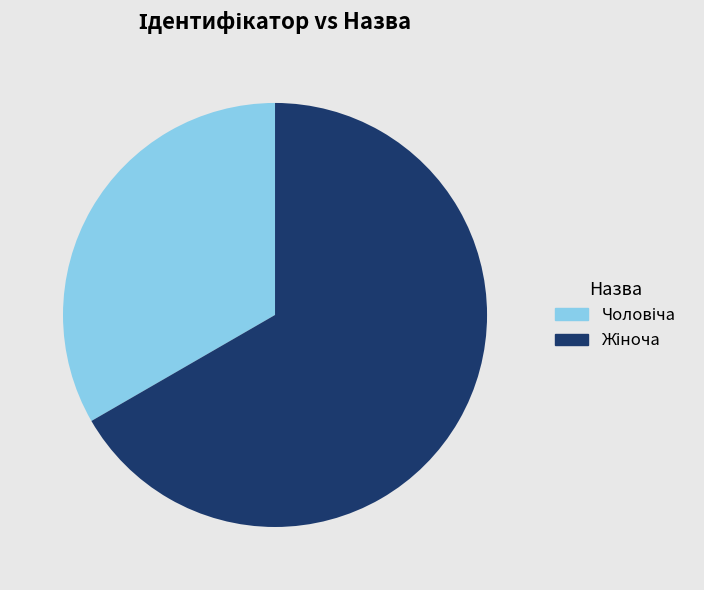

Is there any slice that represents more than half of the pie?

Yes